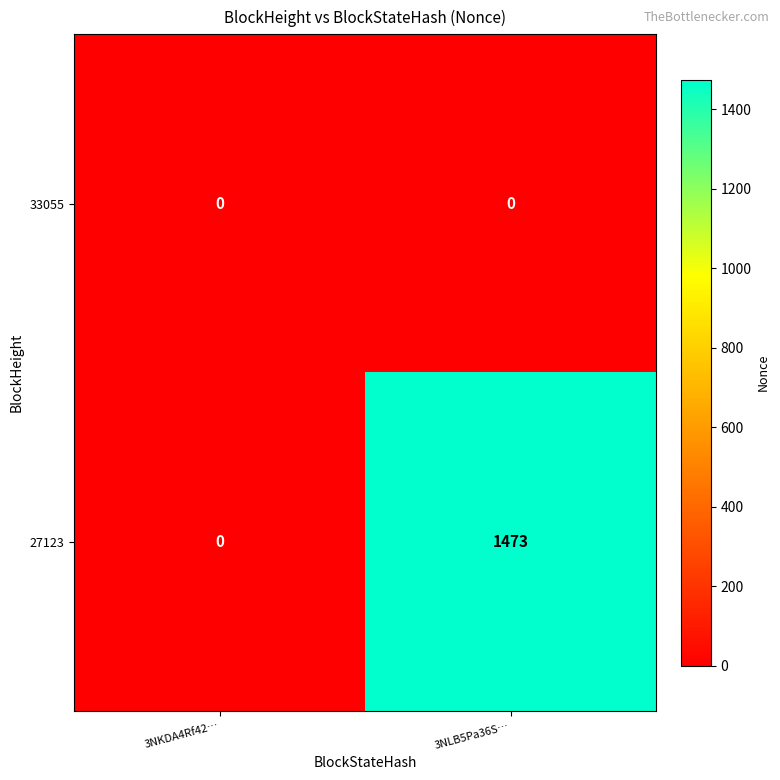

Rank the series at 3NLB5Pa36S… from highest to lowest value.

27123, 33055